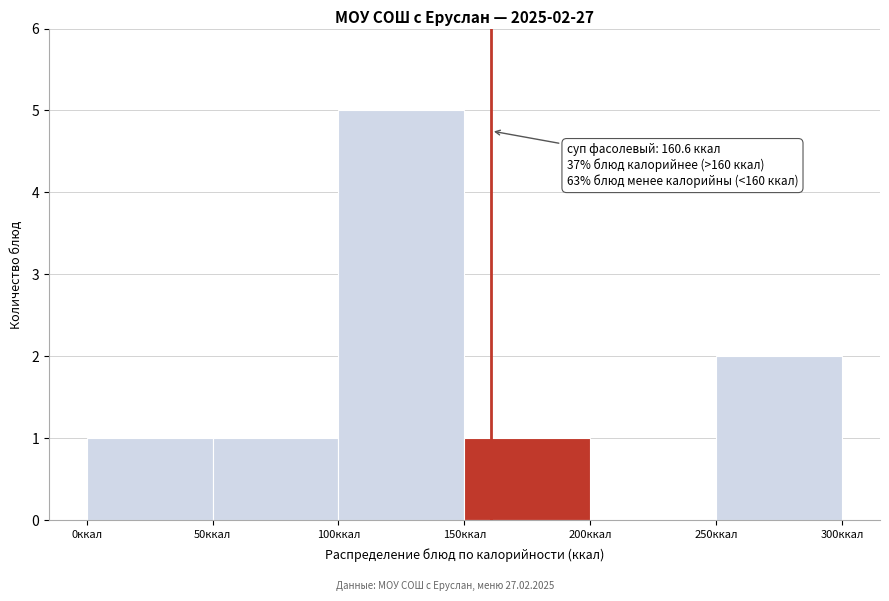

Over which range of the x-axis is the bar tallest?

100 to 150